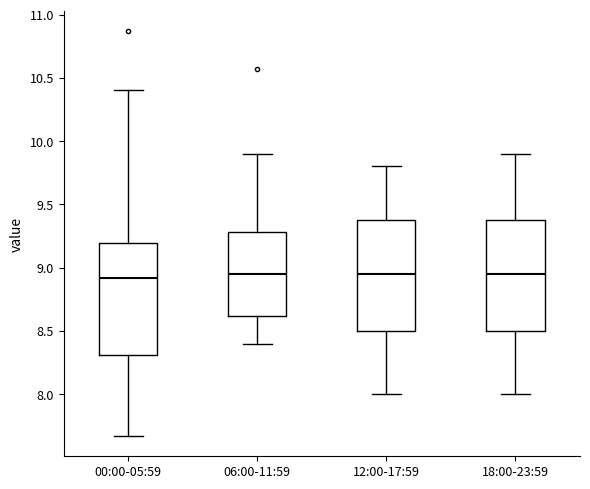

Reading left to right, read every box against the y-axis: the position of its median line, the range the box covers, and the ends of its whiskers. The values are not printed on the chart, so give them approximately, as read against the axis.

00:00-05:59: median 8.90, box 8.30 to 9.20, whiskers 7.65 to 10.40
06:00-11:59: median 8.95, box 8.60 to 9.30, whiskers 8.40 to 9.90
12:00-17:59: median 8.95, box 8.50 to 9.40, whiskers 8.00 to 9.80
18:00-23:59: median 8.95, box 8.50 to 9.40, whiskers 8.00 to 9.90